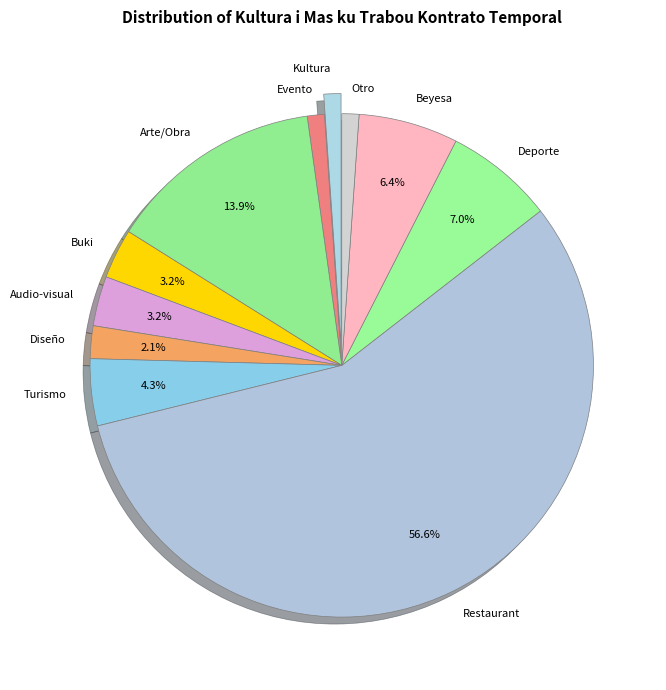

Which category has the smallest portion of the pie?

Kultura